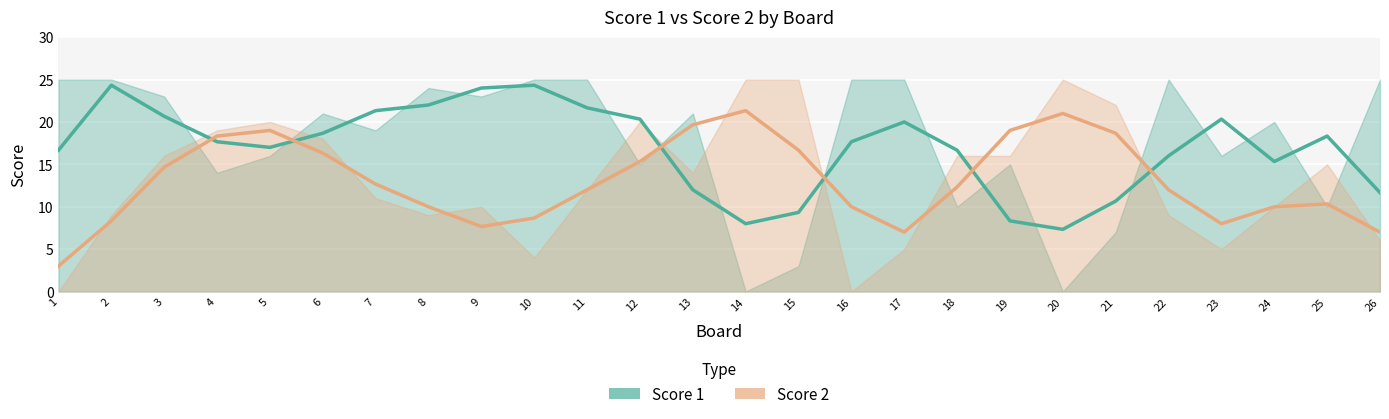

Where does the Score 1 series first go above 17?

2